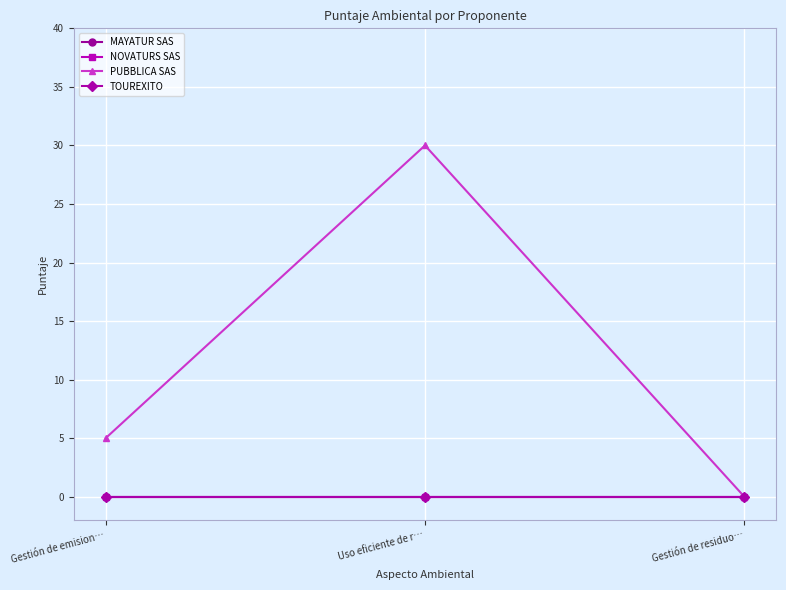

True or false: MAYATUR SAS has a value of 0 at Gestión de emision….

True